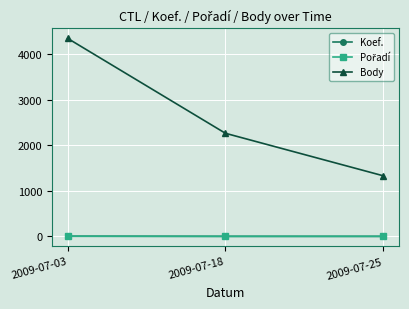

Which series changed the most between 2009-07-03 and 2009-07-18?

Body